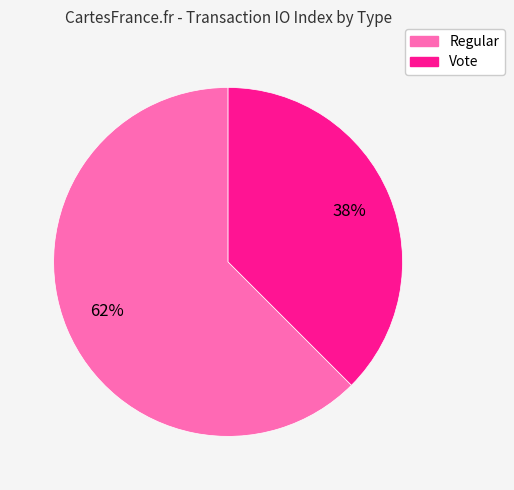

Which has a higher value, Vote or Regular?

Regular